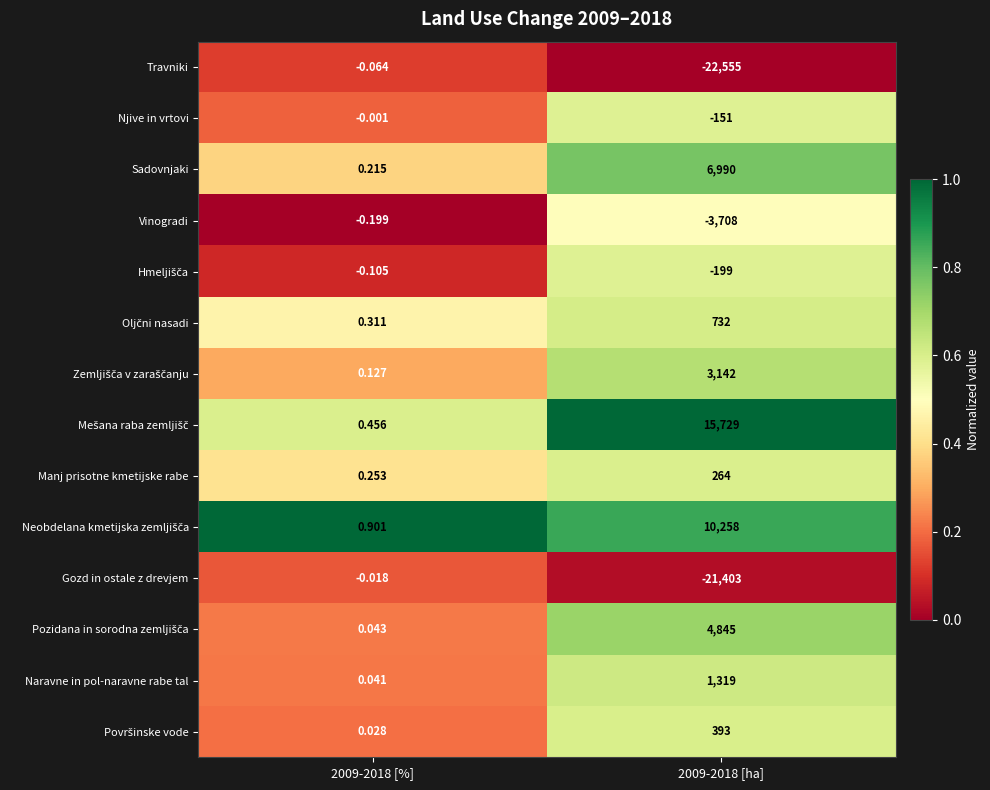

Which series has the widest spread of values?

Travniki